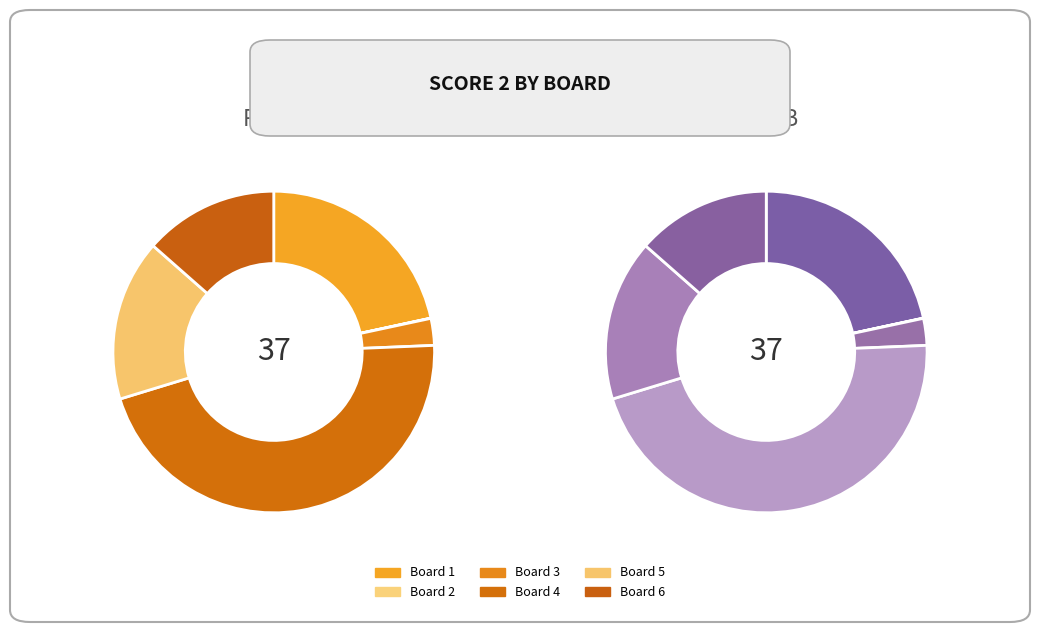

To the nearest percent, what is the difference between the Board 1 and Board 6 slice percentages?

8%